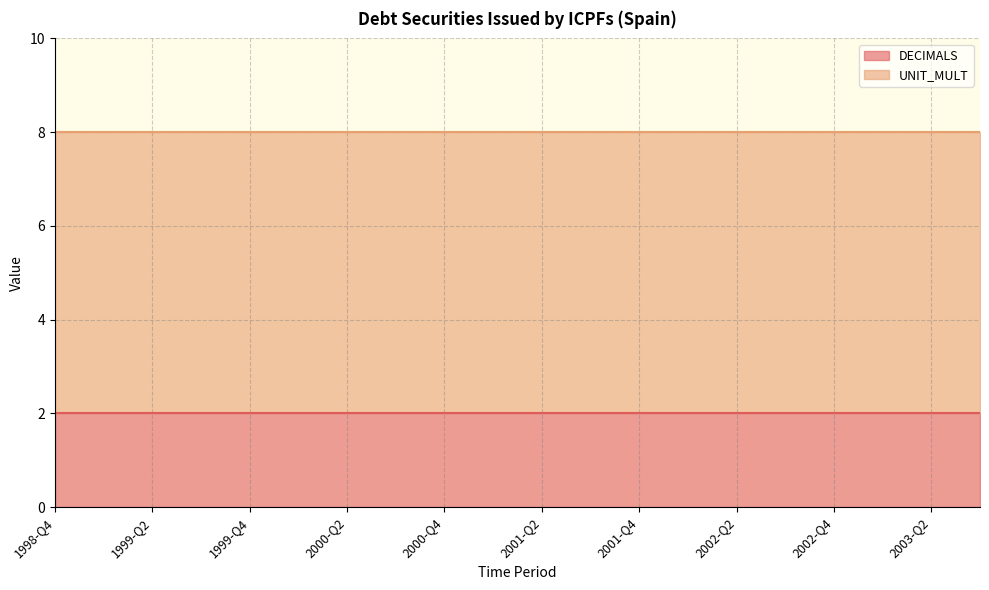

At which label does DECIMALS reach its peak?

1998-Q4